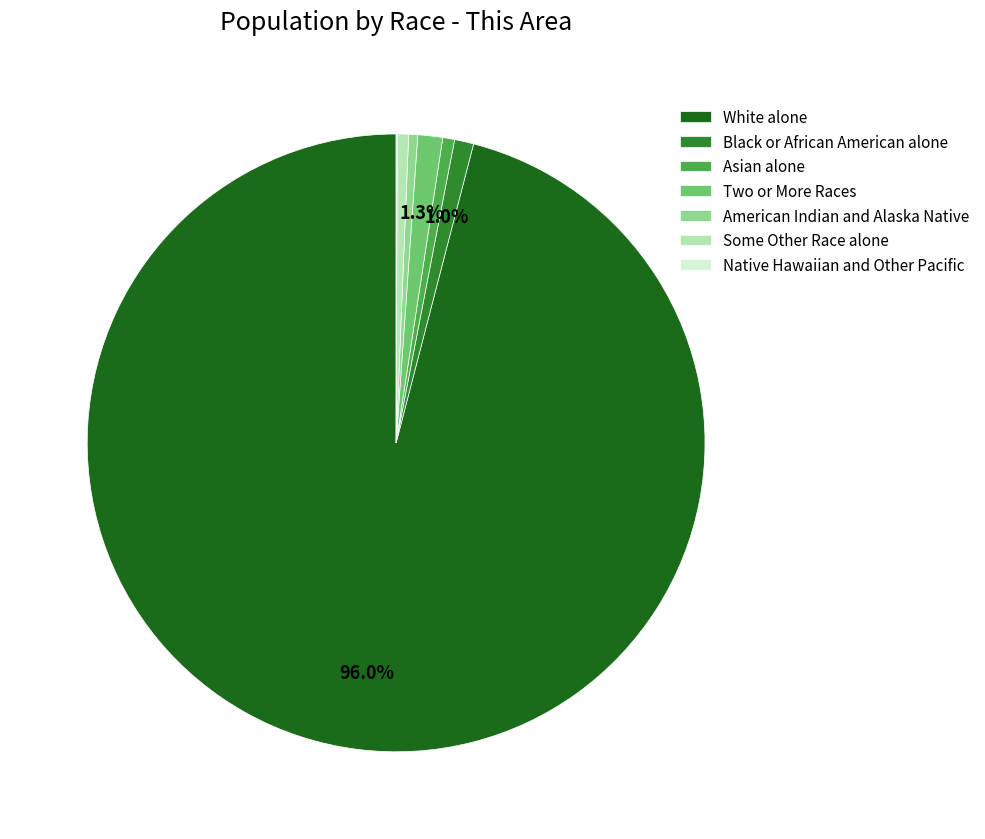

Is there a majority slice in this chart?

Yes